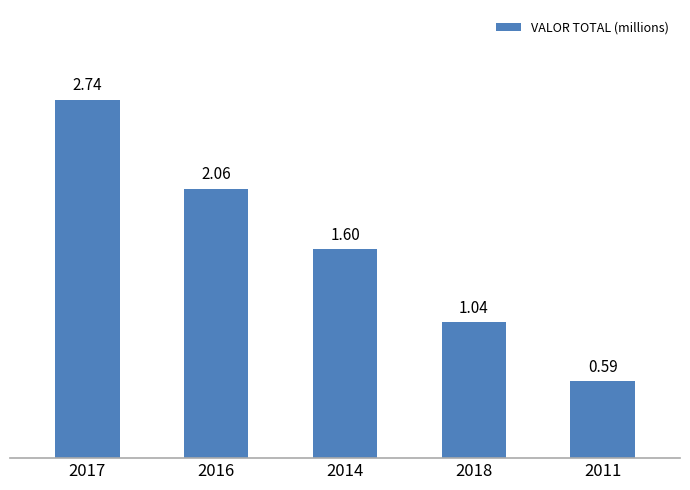

Rank the categories by value from highest to lowest.

2017, 2016, 2014, 2018, 2011